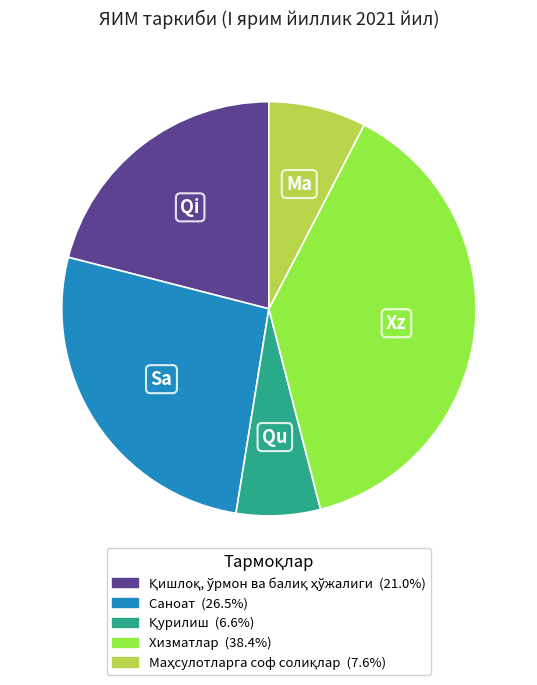

Is there a majority slice in this chart?

No